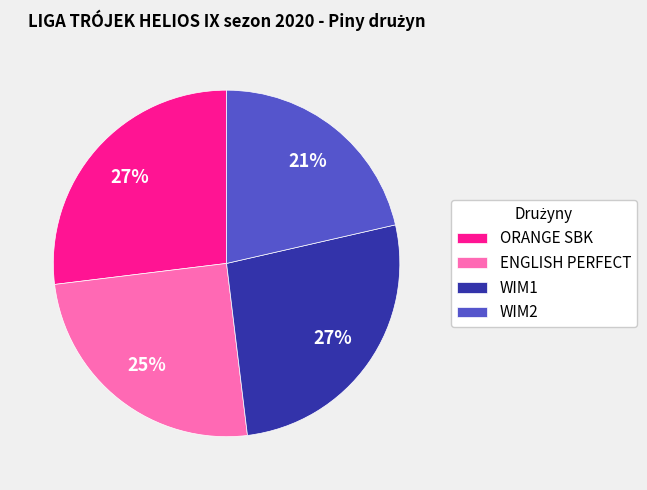

True or false: WIM1 accounts for 12% of the total.

False